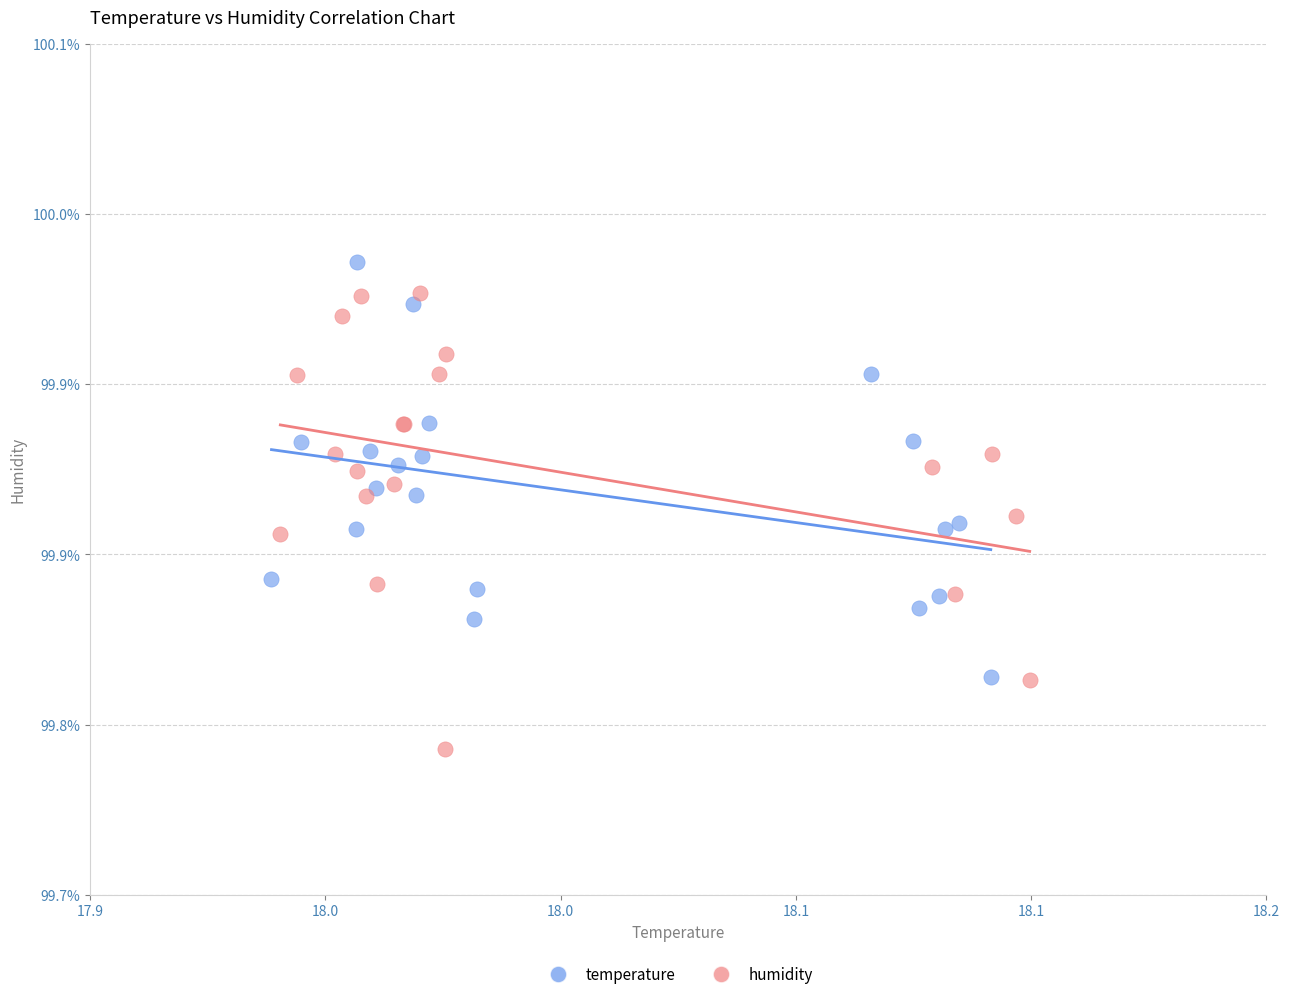

Which series contains the highest Y value?

temperature